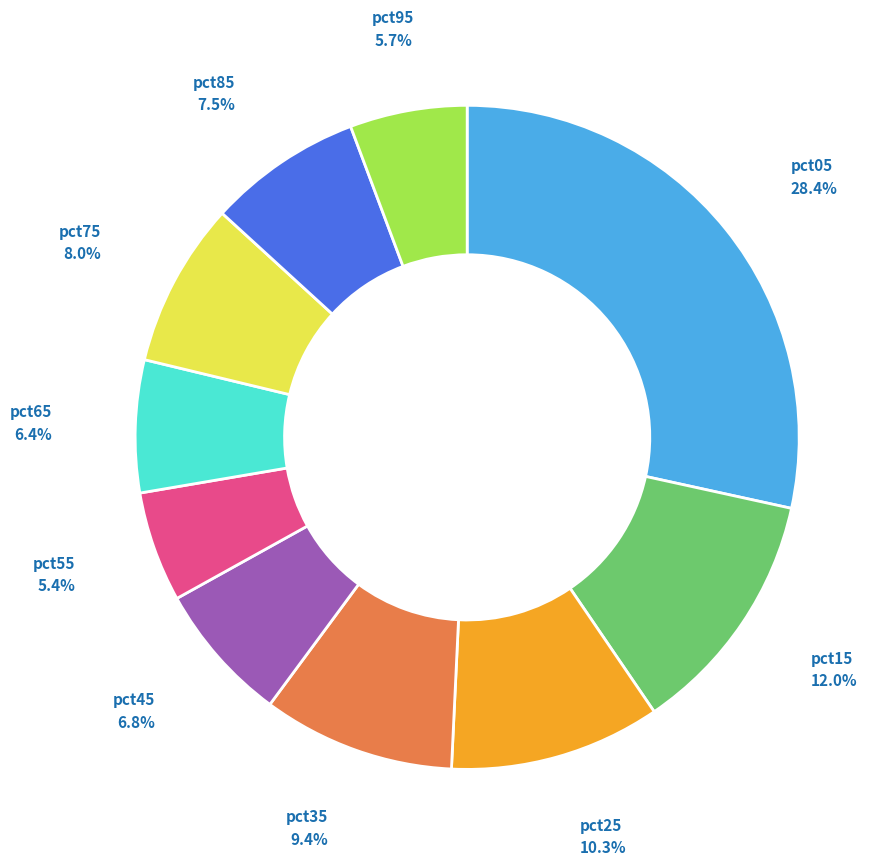

To the nearest percent, what is the combined percentage of pct65 and pct35?

16%